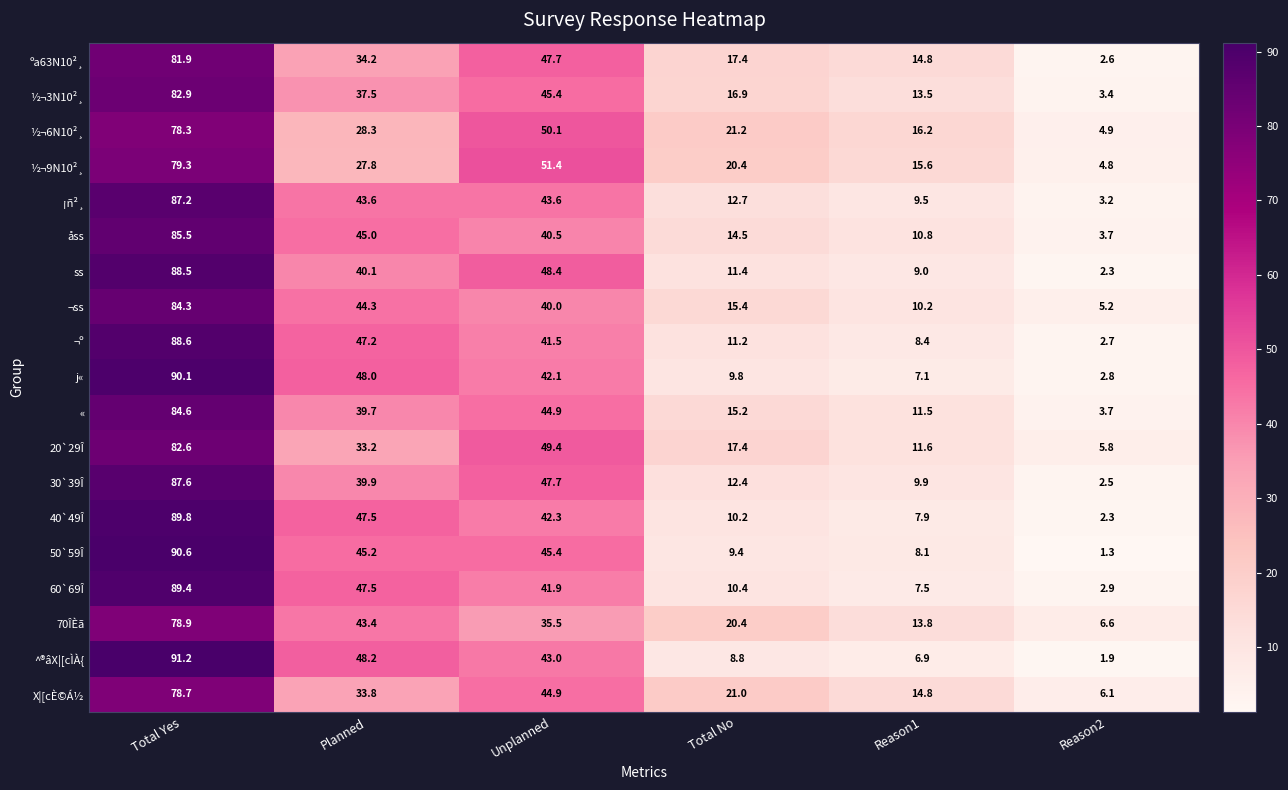

Where does the 40`49Î series first go above 42?

Total Yes